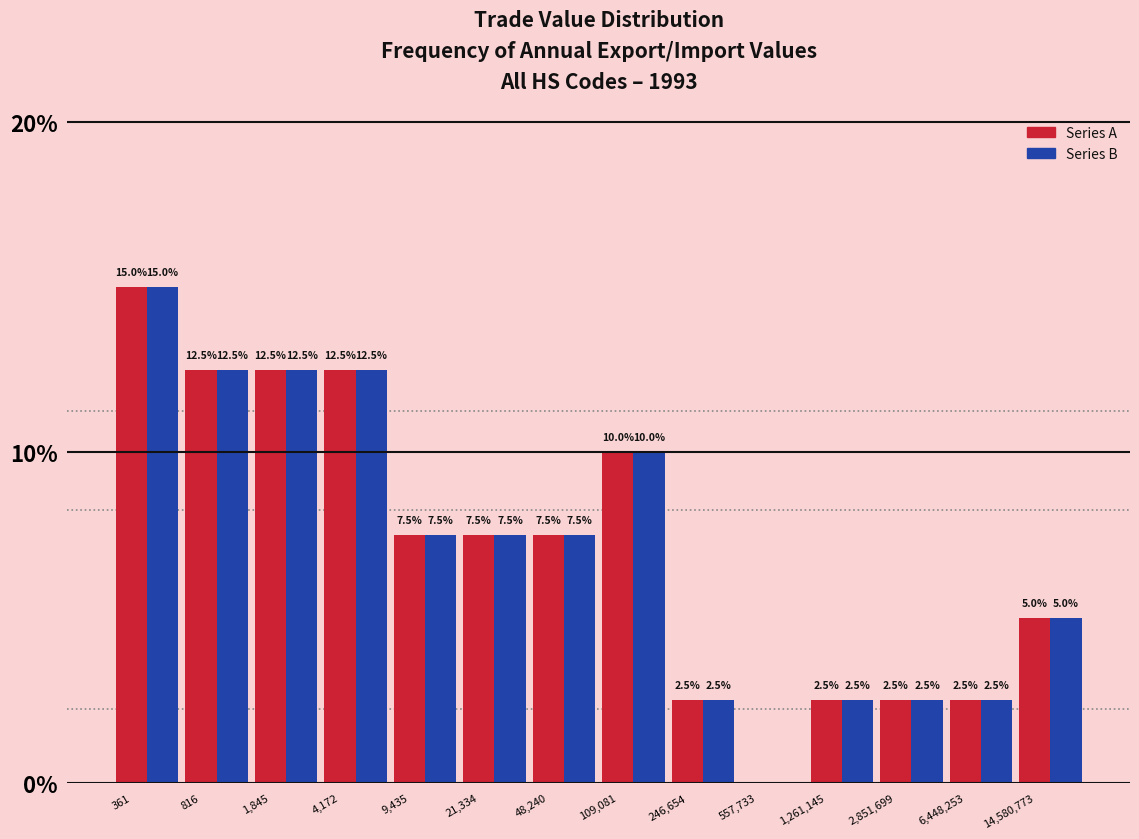

Which label corresponds to the largest value in the chart?

361